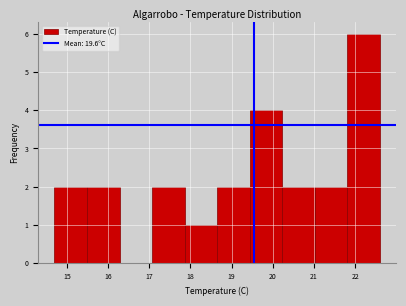

How tall is the bar that spans 21.02 to 21.81 on the x-axis? Neither the bar edges nor the heights are printed on the chart, so give them approximately, as read against the axes.

2